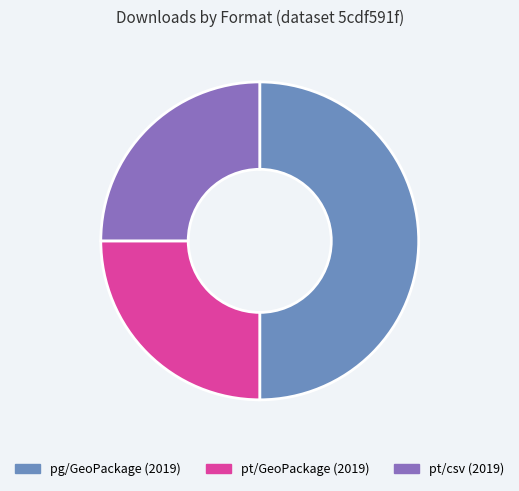

The pg/GeoPackage (2019) slice represents 50% of the pie. True or false?

True